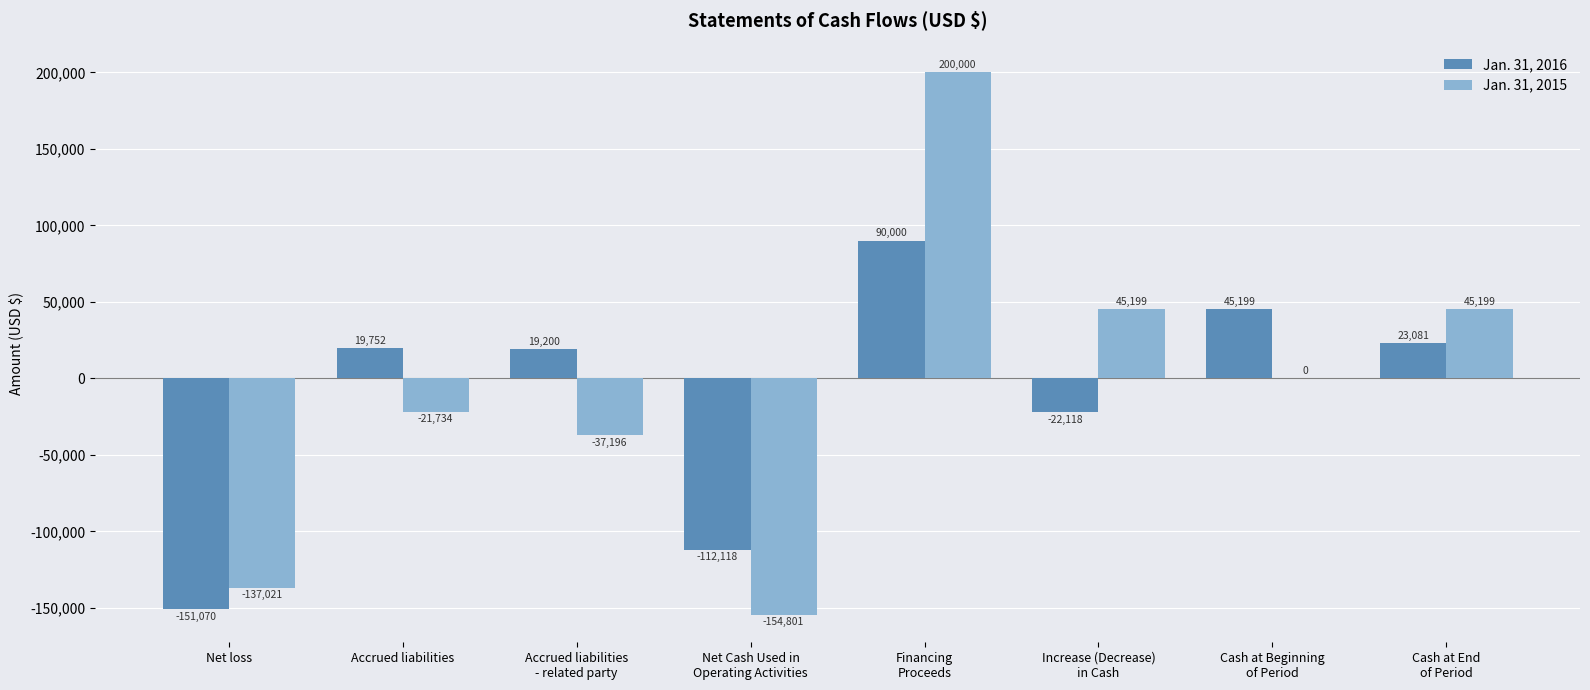

How many categories are shown in the chart?

8